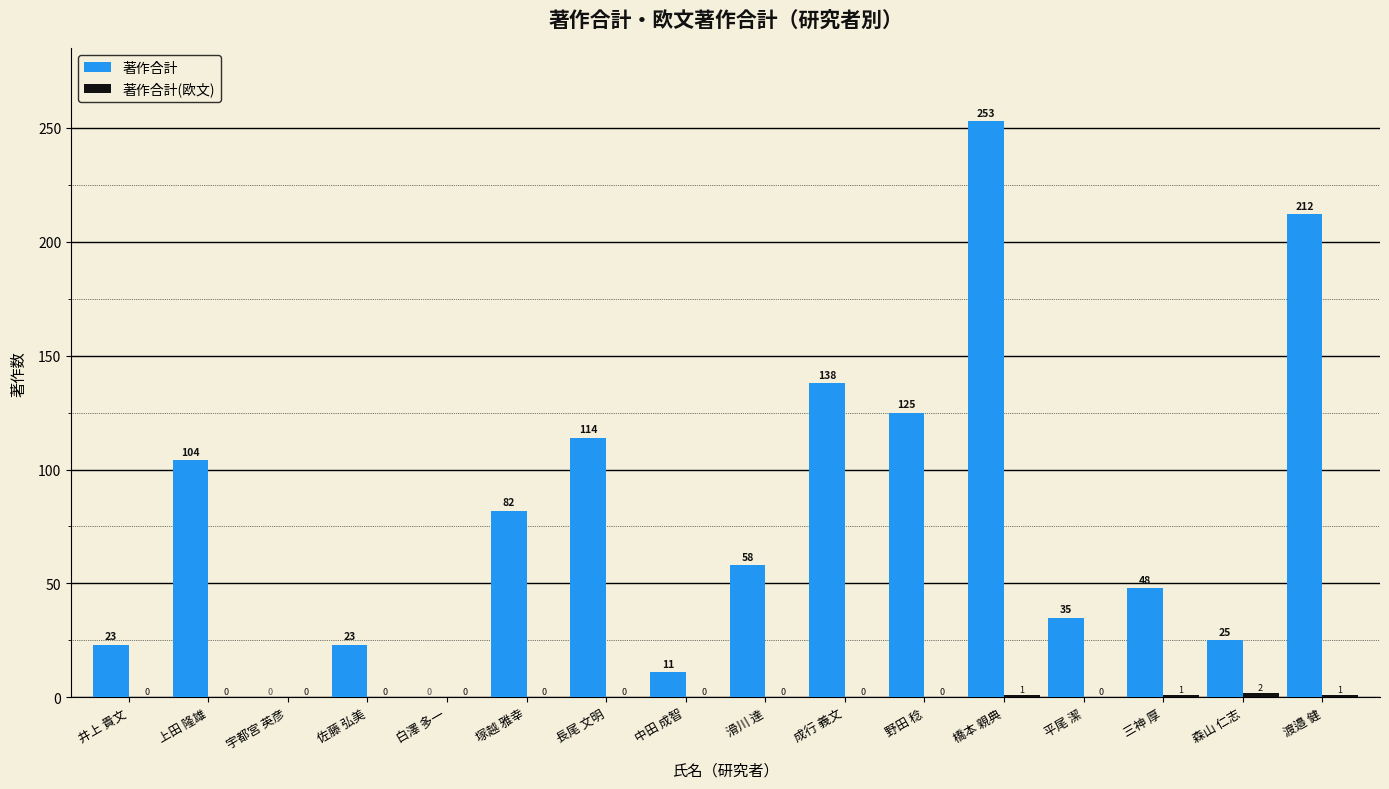

The 著作合計 series shows 25 at 森山 仁志. True or false?

True